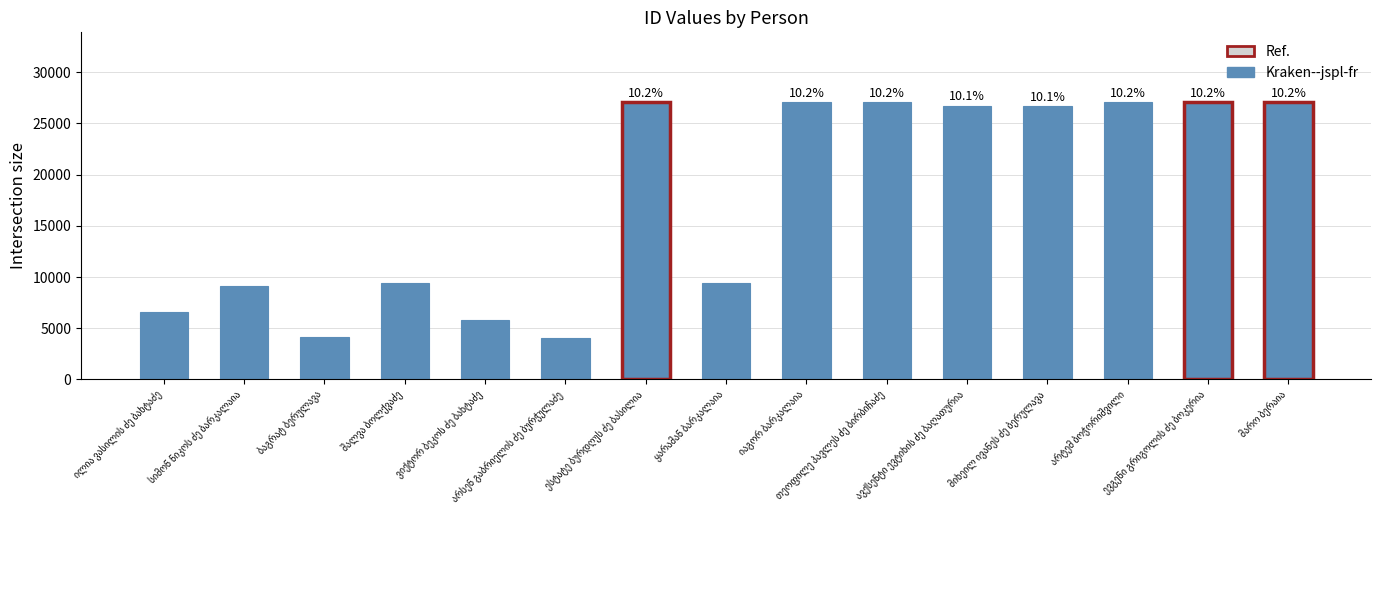

Which label corresponds to the smallest value in the chart?

არსენ გაბრიელის ძე ბურჭულაძე